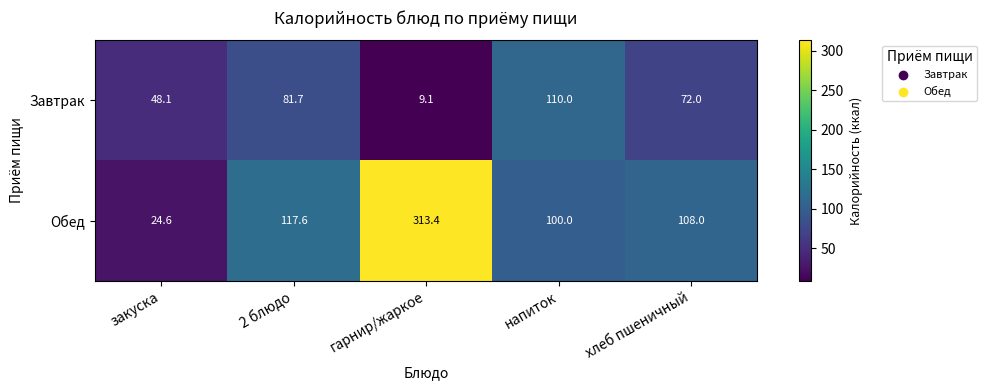

What is the difference between the Завтрак values at хлеб пшеничный and закуска?

23.9